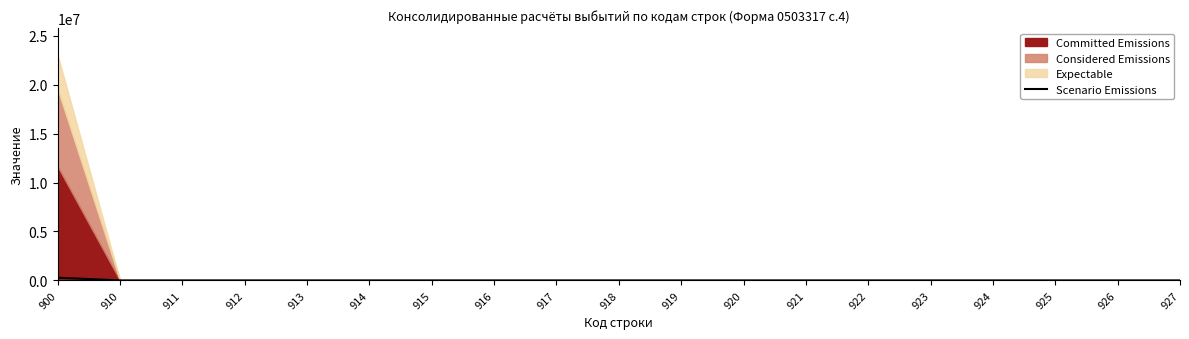

List the labels in order of value, smallest first.

910, 911, 912, 913, 914, 915, 916, 917, 918, 919, 920, 921, 922, 923, 924, 925, 926, 927, 900